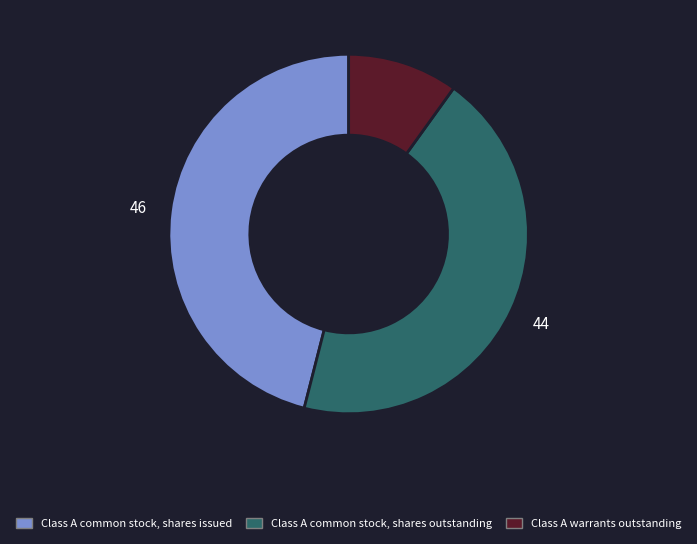

Is it true that Class A warrants outstanding is 10% of the pie?

True